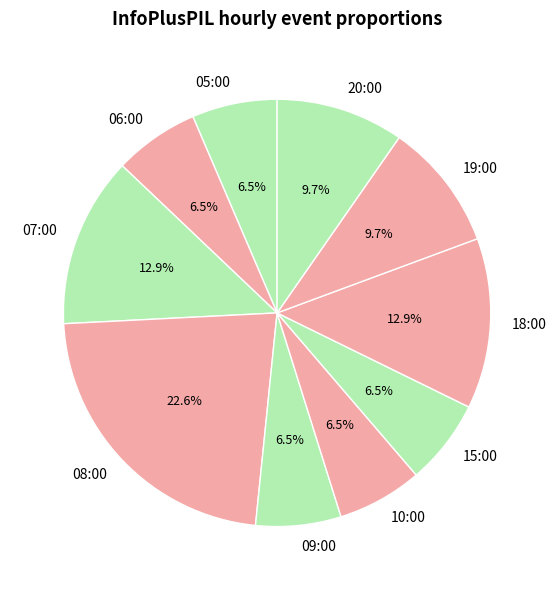

Does any single category account for the majority?

No